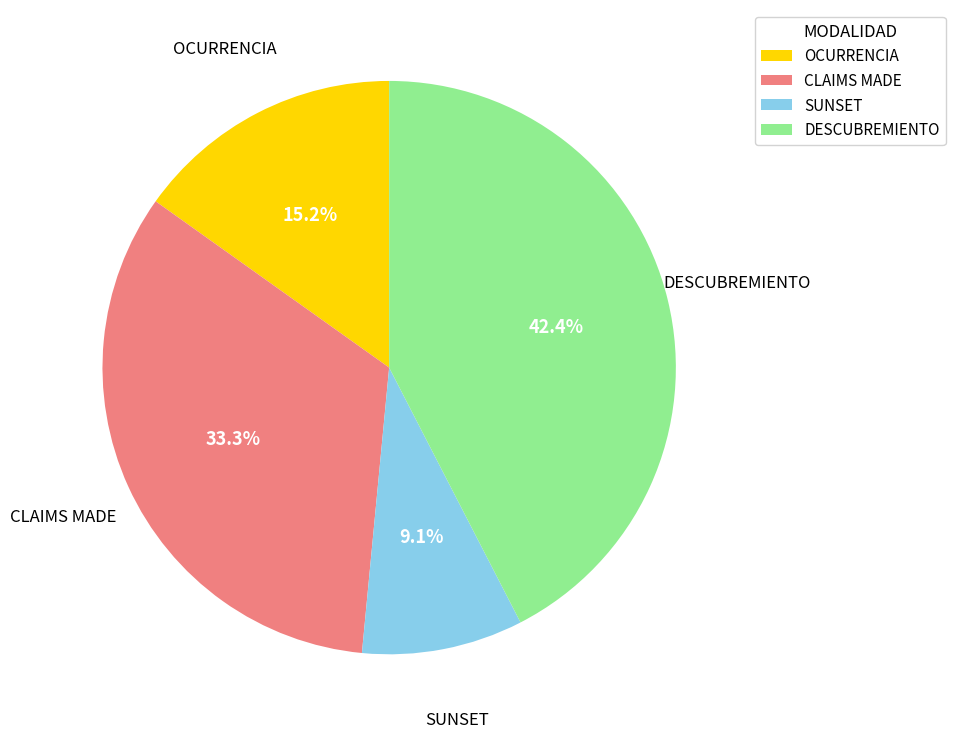

How many segments does this pie chart have?

4